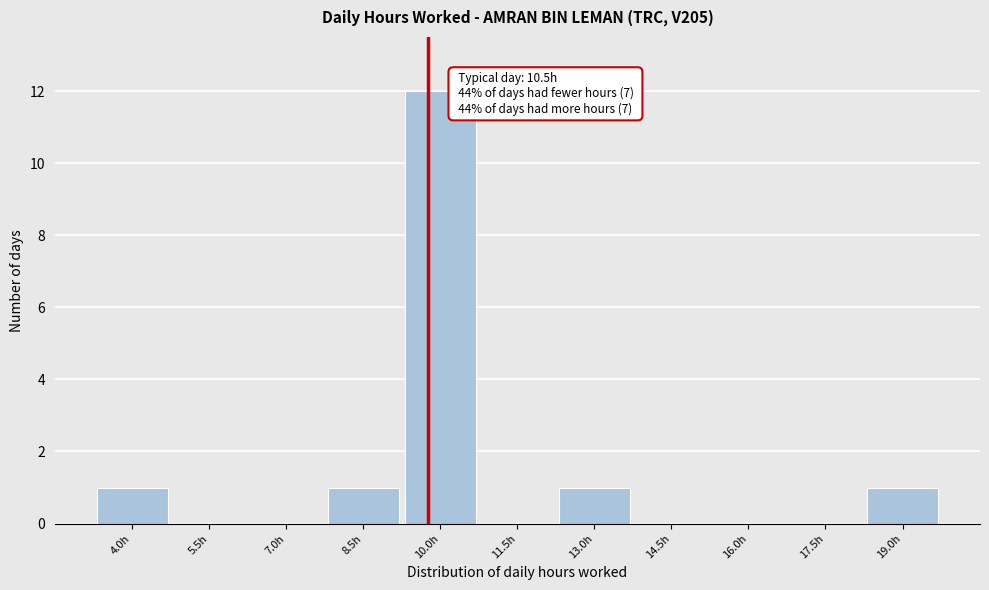

Reading left to right, what are all the values shown in this chart?

4.0h=1	5.5h=0	7.0h=0	8.5h=1	10.0h=12	11.5h=0	13.0h=1	14.5h=0	16.0h=0	17.5h=0	19.0h=1